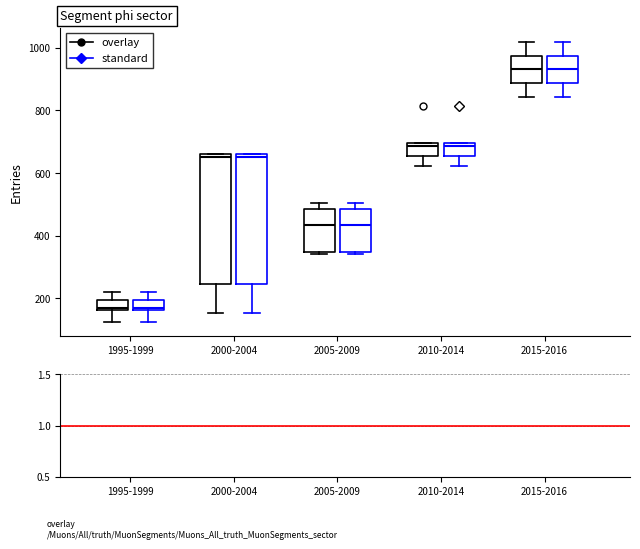

Where does the lower whisker of the box for 2015-2016 (standard) end on the y-axis? The values are not printed on the chart, so give them approximately, as read against the axis.

840